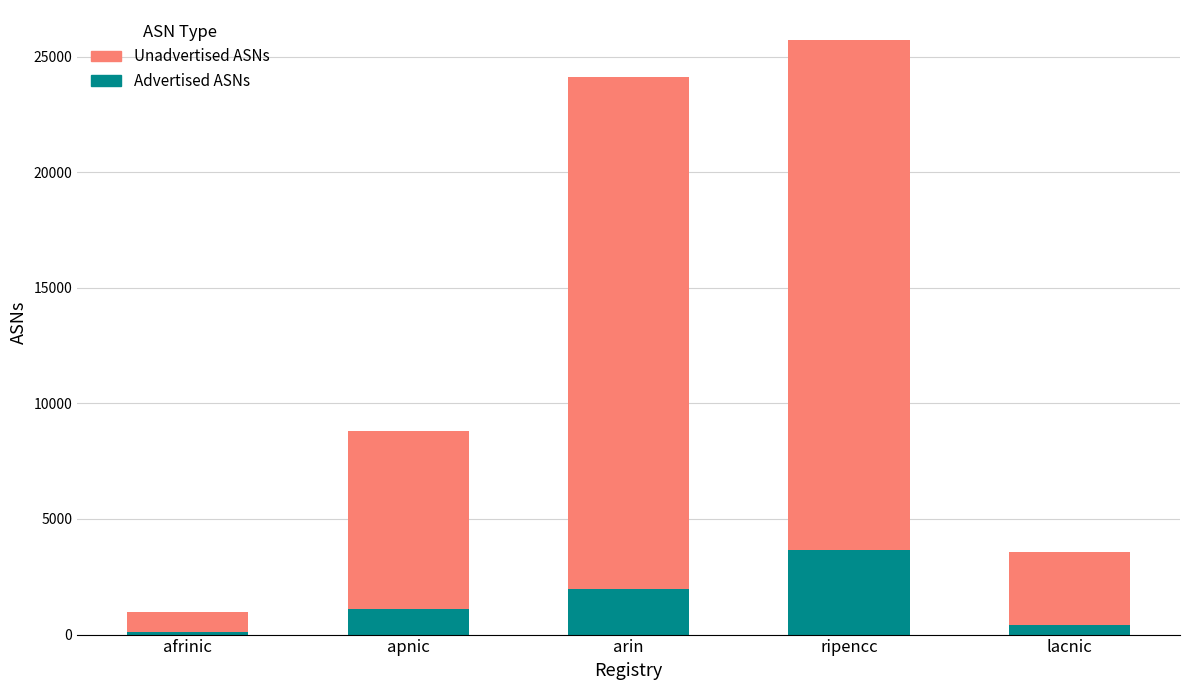

At which category is the sum across all series the highest?

ripencc